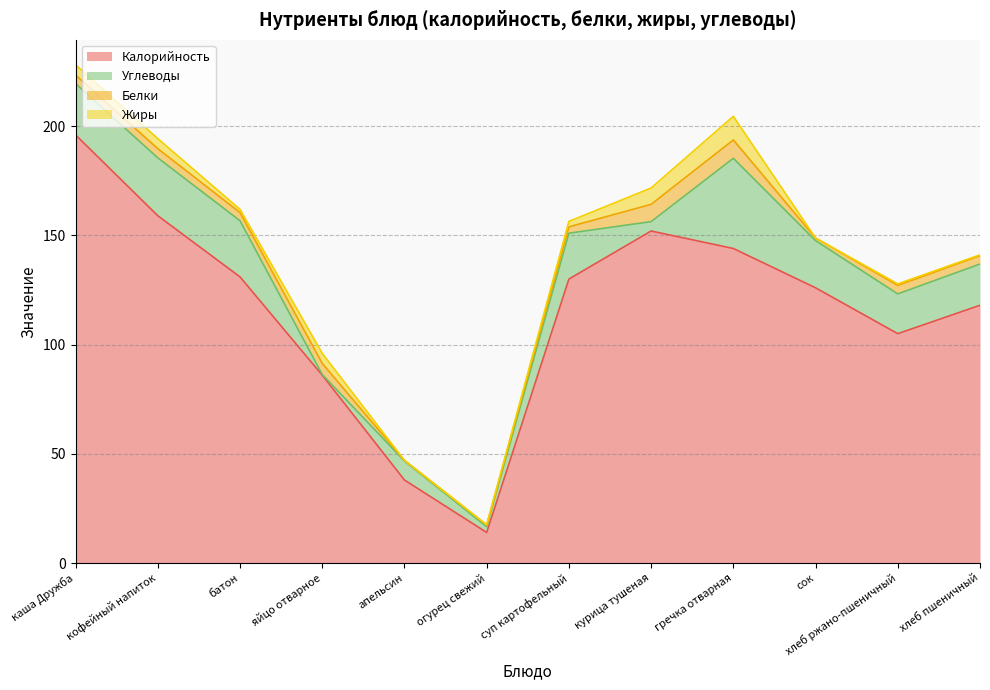

What is the label of the 3rd point from the right?

сок